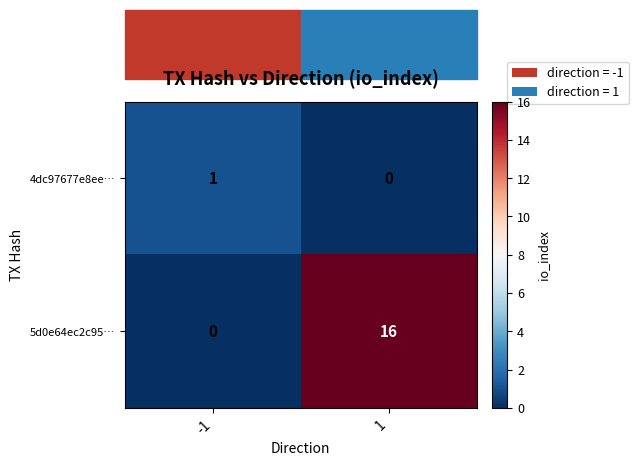

The 4dc97677e8ee… series shows 1 at -1. True or false?

True